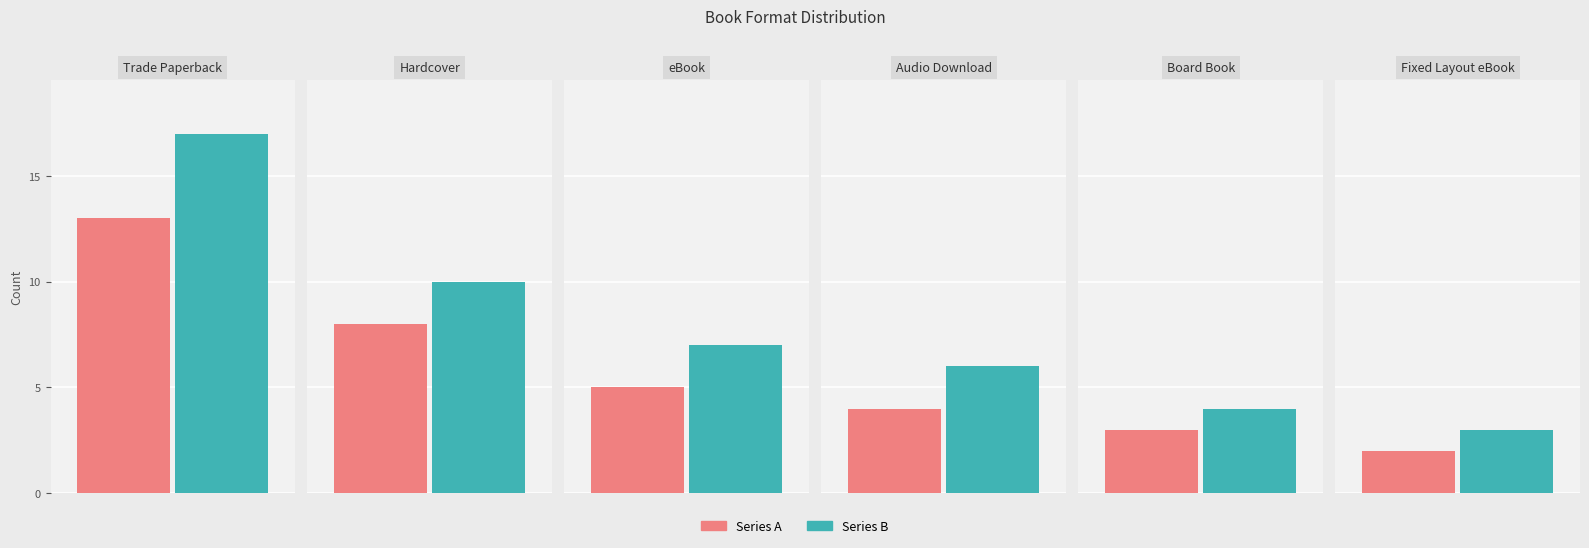

The Series A series shows 2 at Fixed Layout eBook. True or false?

True